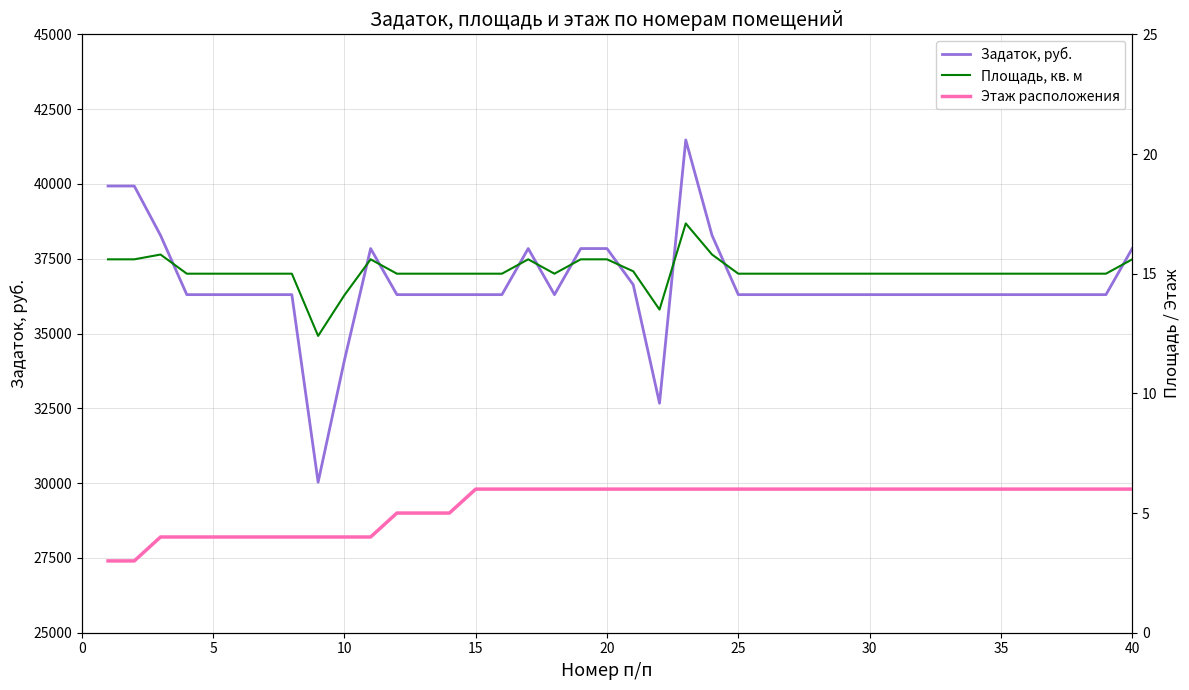

True or false: Этаж расположения and Задаток, руб. cross at least once.

False